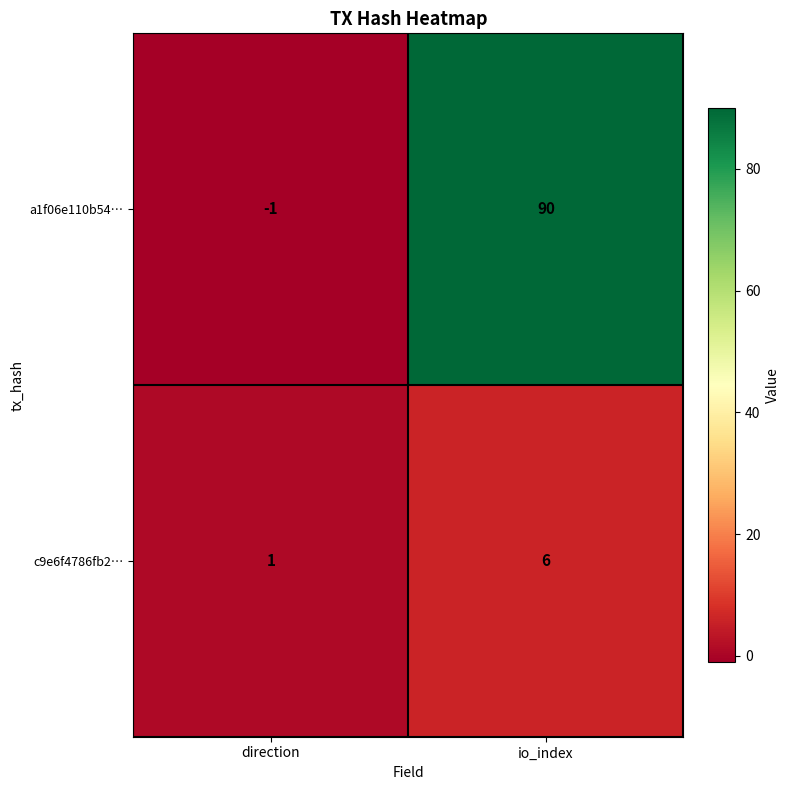

How many positive values does the a1f06e110b54… series have?

1